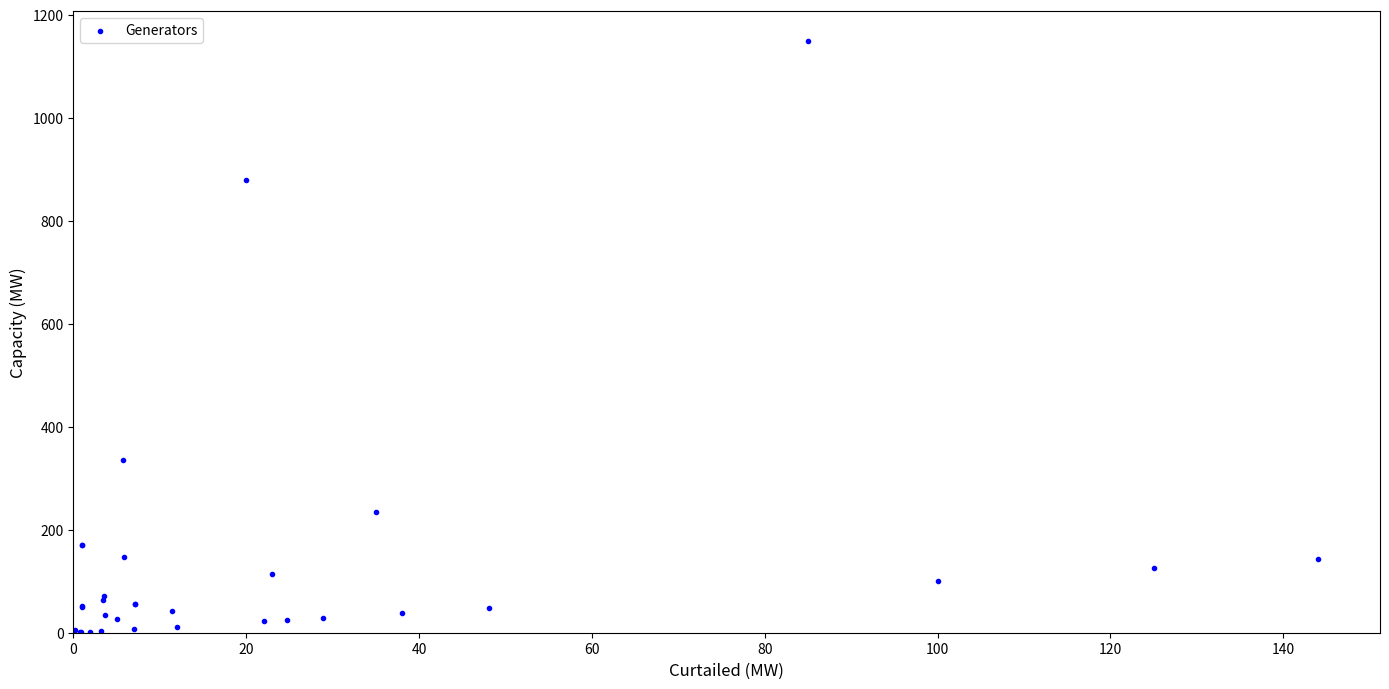

What Y value in the scatter plot is closest to 575?

336.0